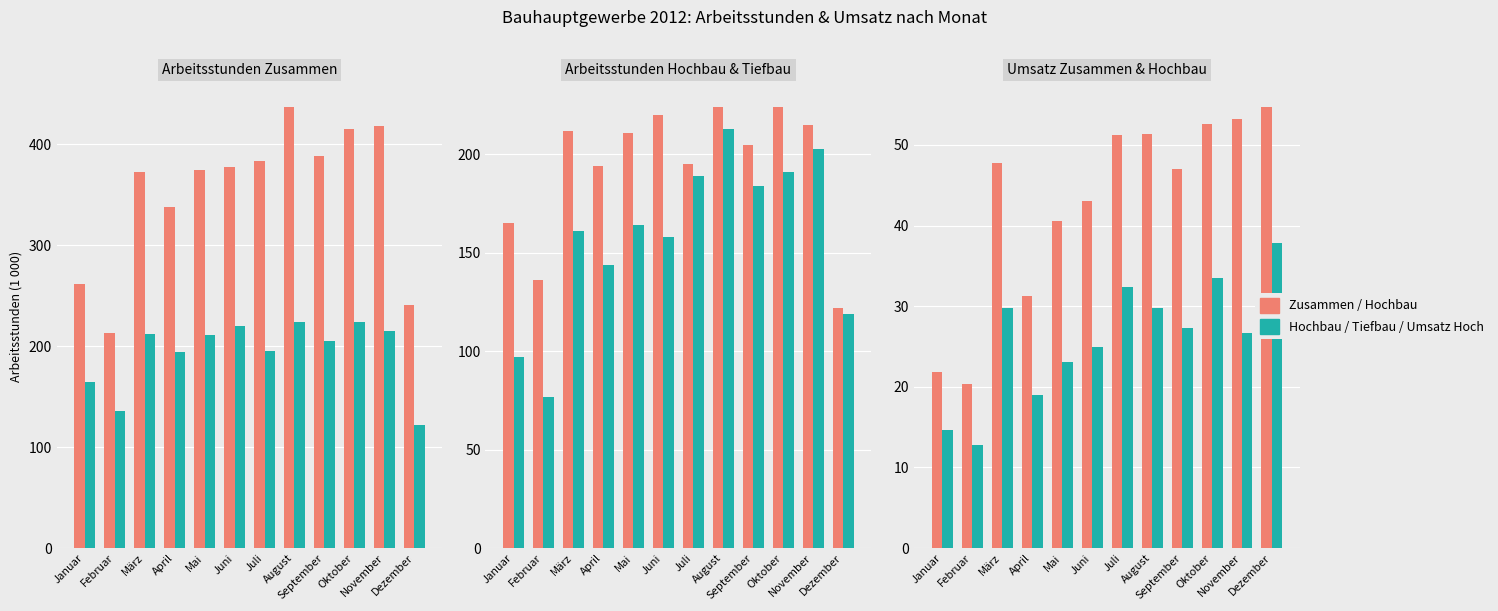

At Dezember, list the series in order from smallest to largest.

Umsatz Hochbau, Umsatz Zusammen, Tiefbau, Hochbau, Zusammen